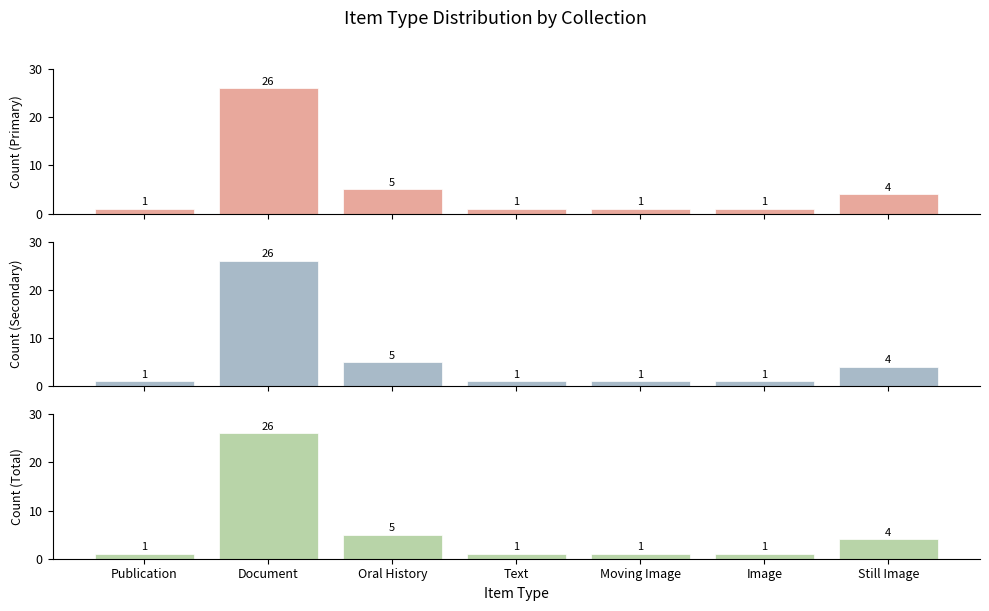

What is the sum of the Count (Primary) values at Image and Oral History?

6